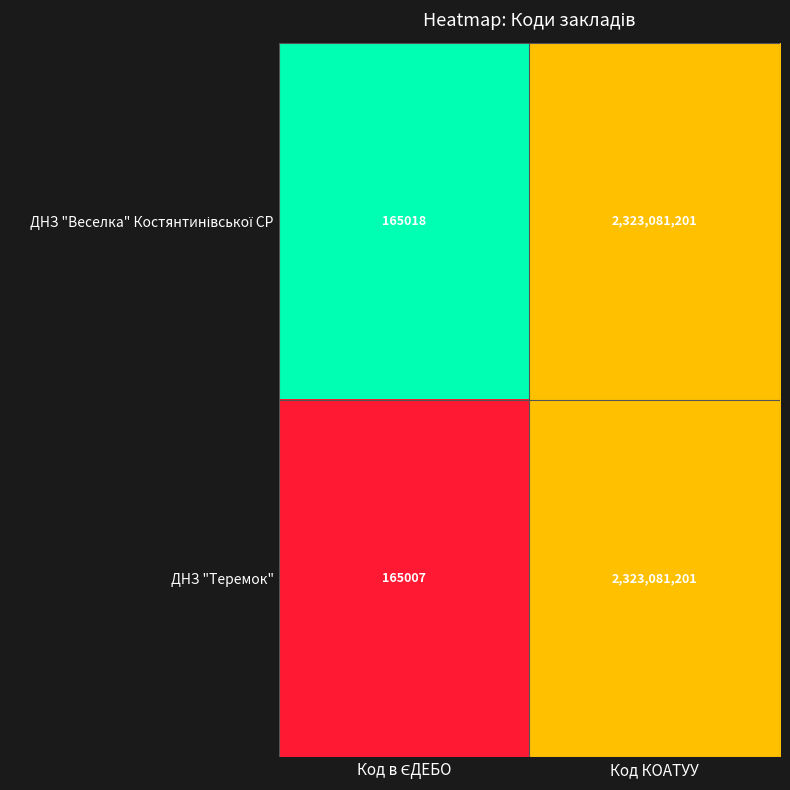

What is the sum of all ДНЗ "Теремок" values?

2323246208